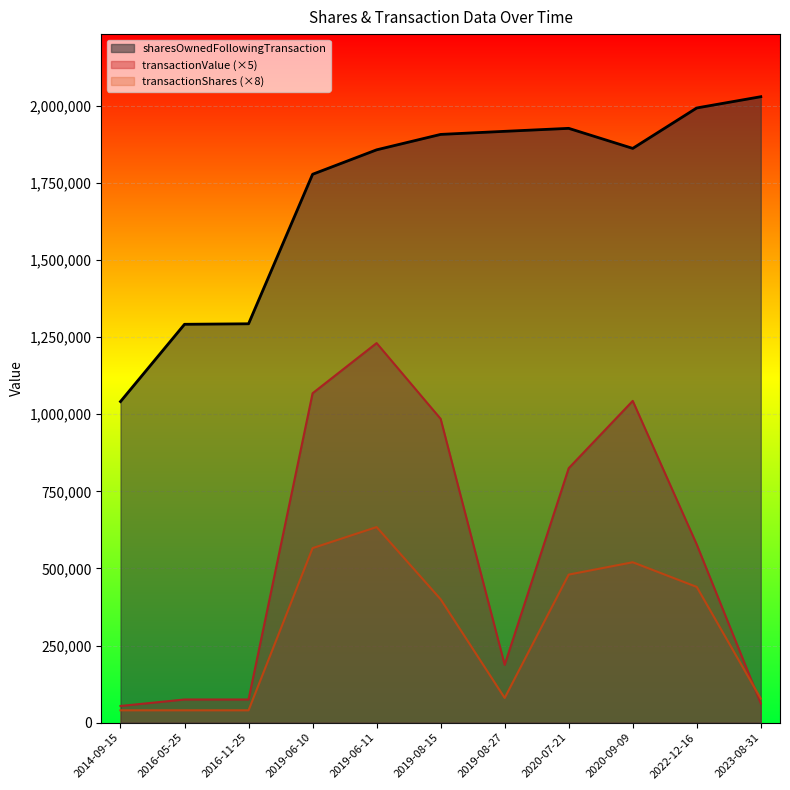

How many interior local valleys does the sharesOwnedFollowingTransaction series have?

1